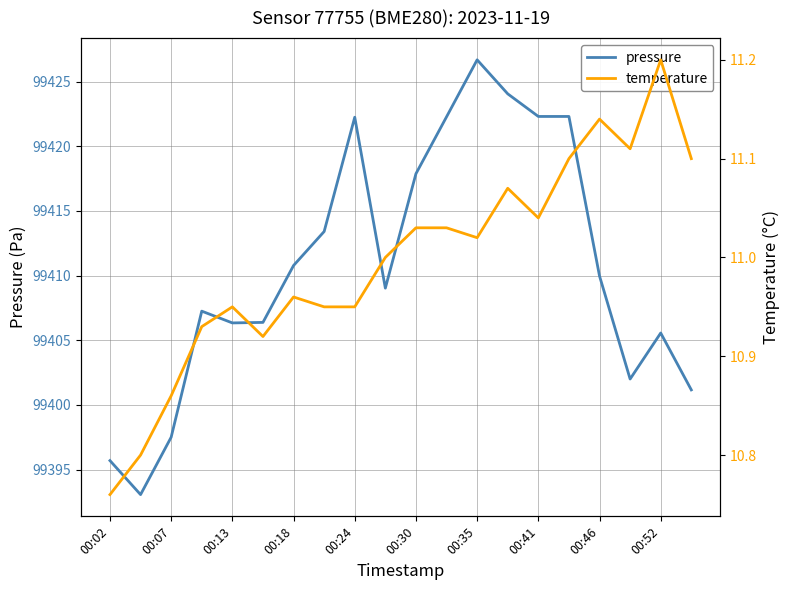

True or false: pressure has a value of 99395.7 at 00:02.

True